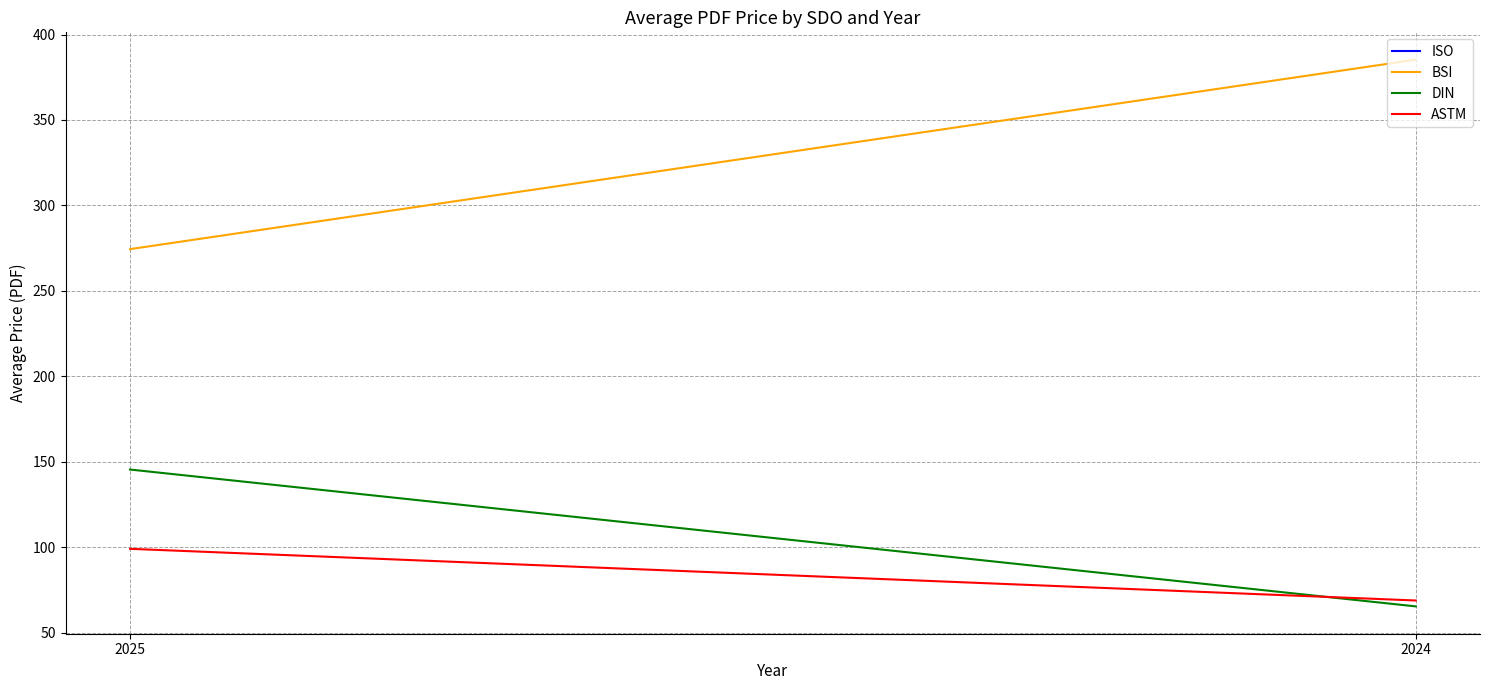

Count the number of categories in the chart.

2